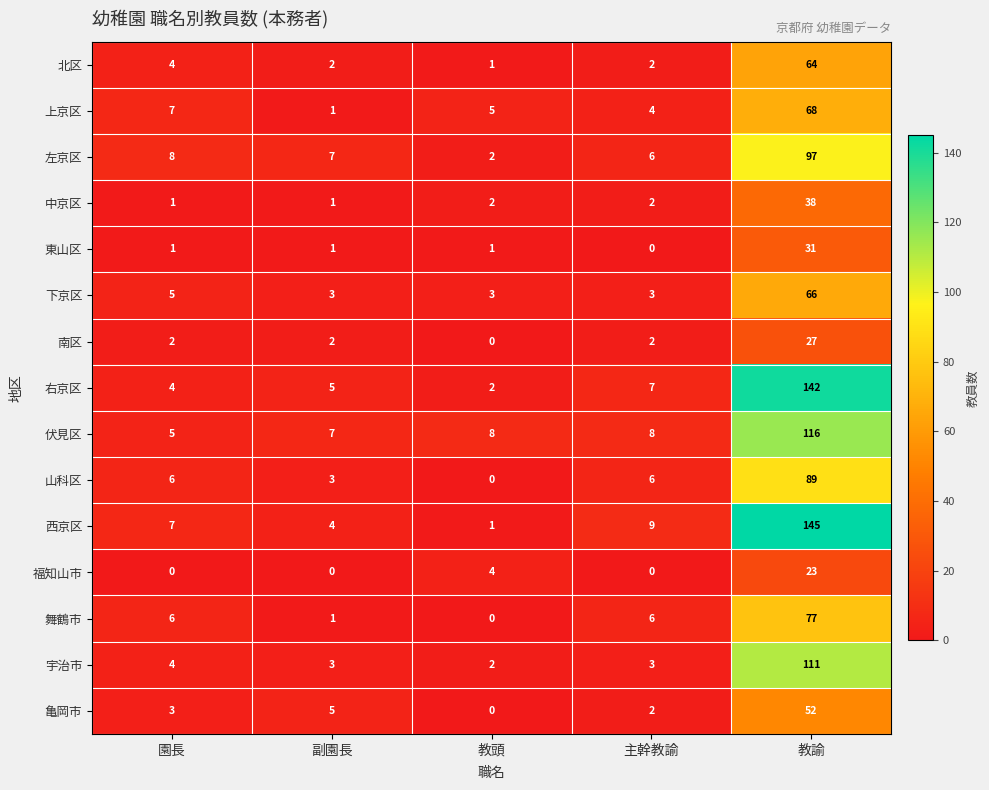

What is the total value across all series at 教頭?

31